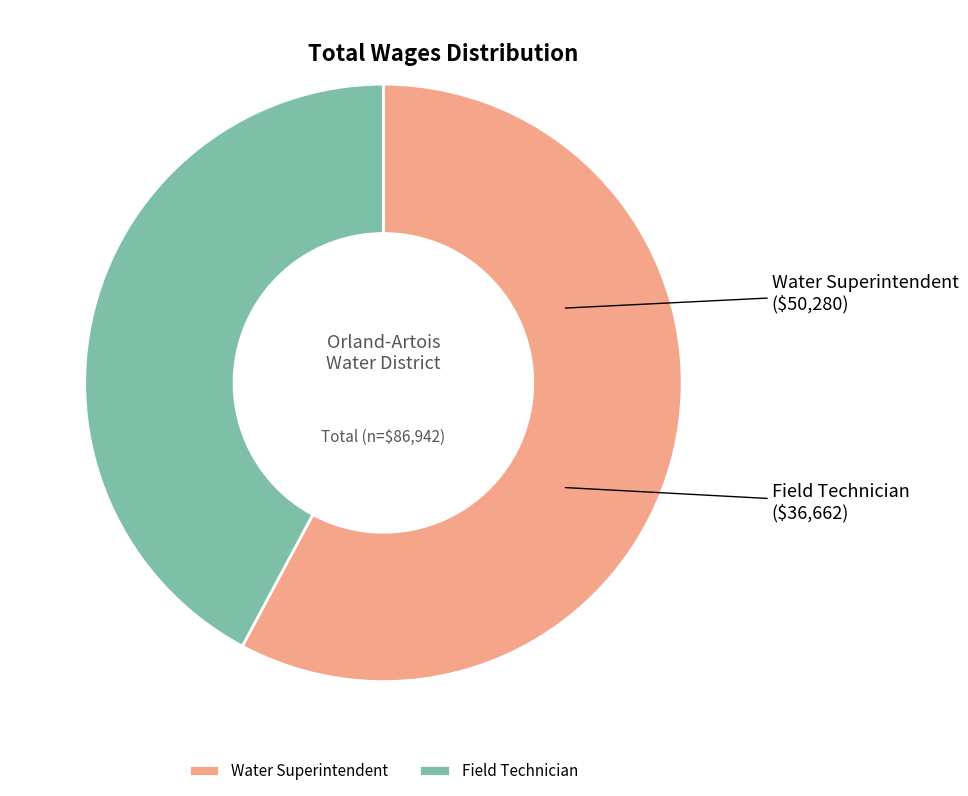

What is the ratio of the value at Water Superintendent to the value at Field Technician?

1.4